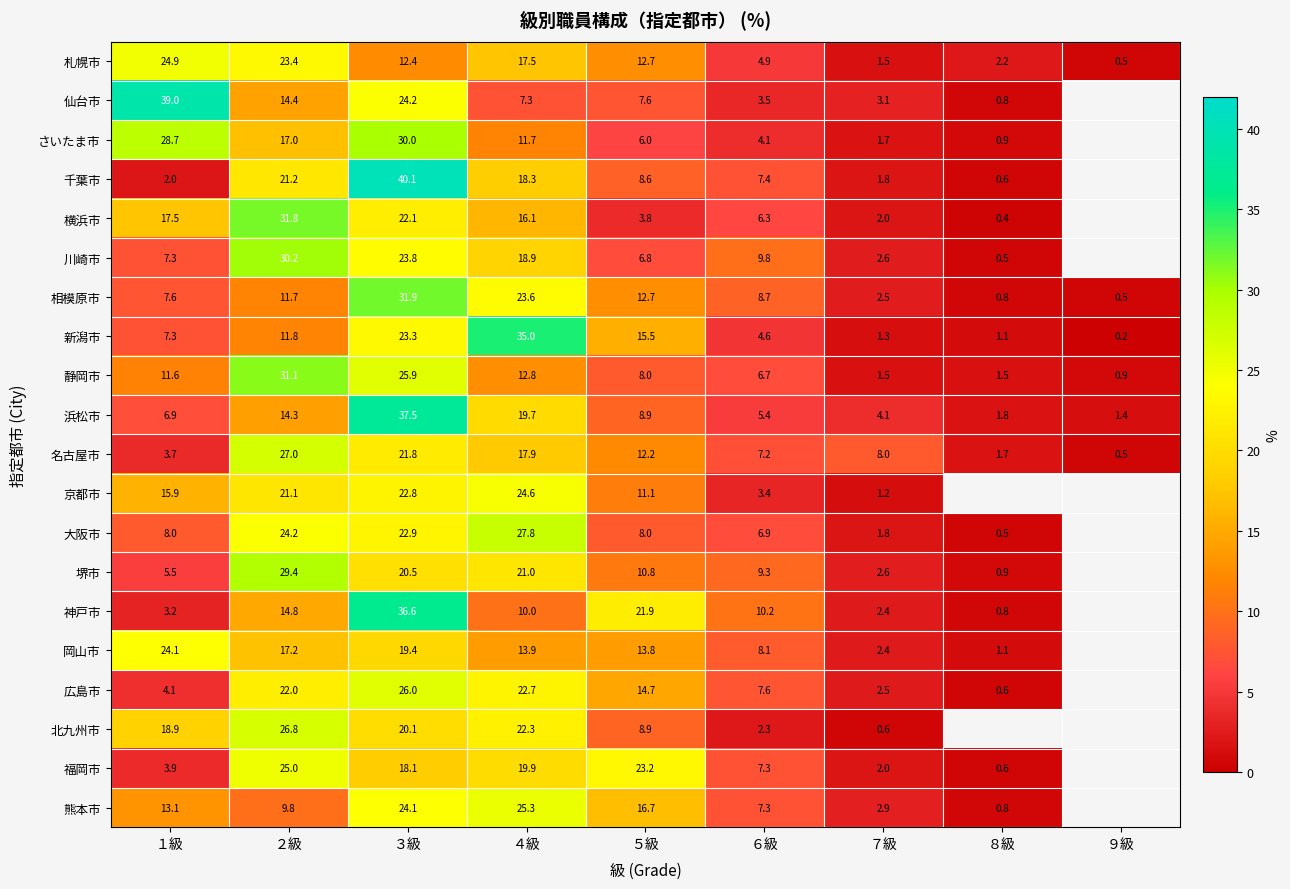

Is the value of 岡山市 at ２級 greater than the value of 神戸市 at ４級?

Yes